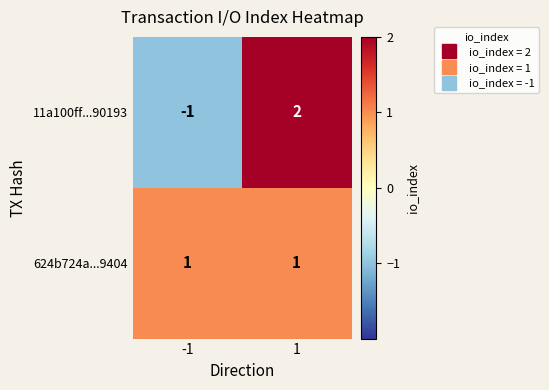

Which series has the widest spread of values?

11a100ff...90193